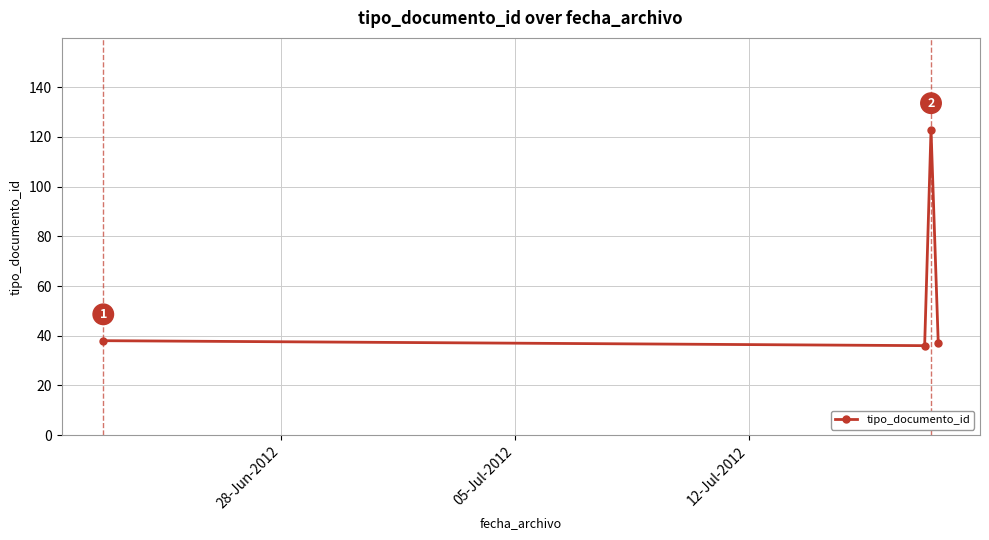

How many points are higher than both their immediate neighbors (excluding endpoints)?

1